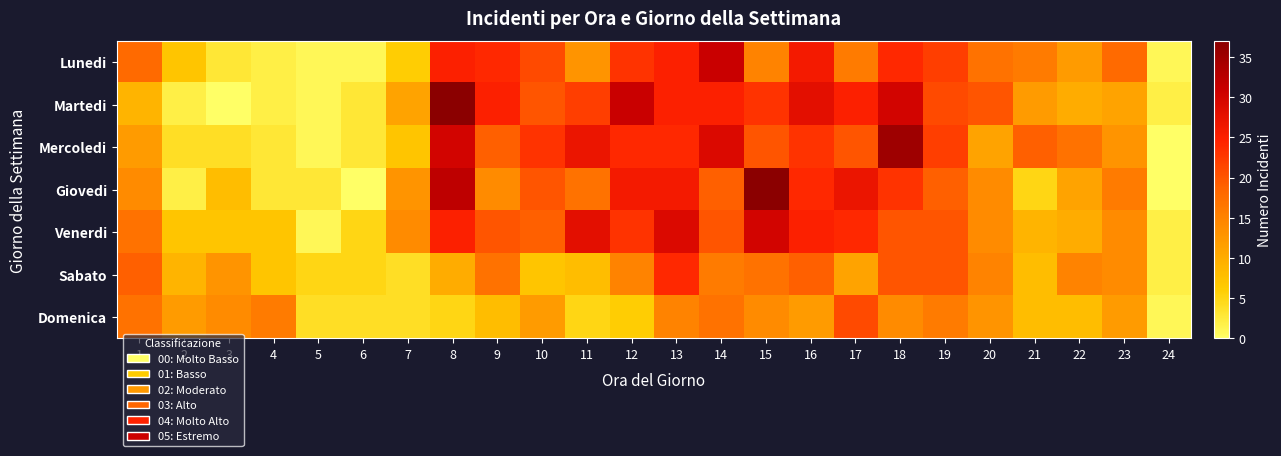

List the series in order of their peak value, highest first.

Martedi, Giovedi, Mercoledi, Lunedi, Venerdi, Sabato, Domenica